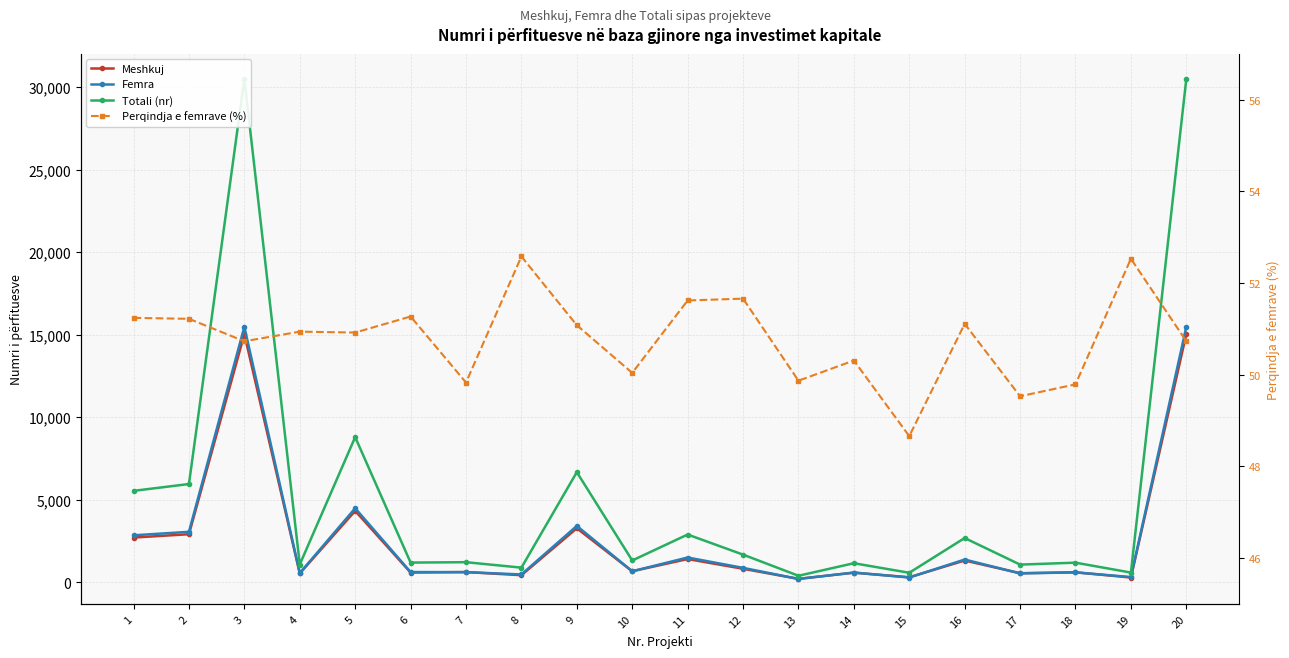

The Femra series shows 858.0 at 12. True or false?

True